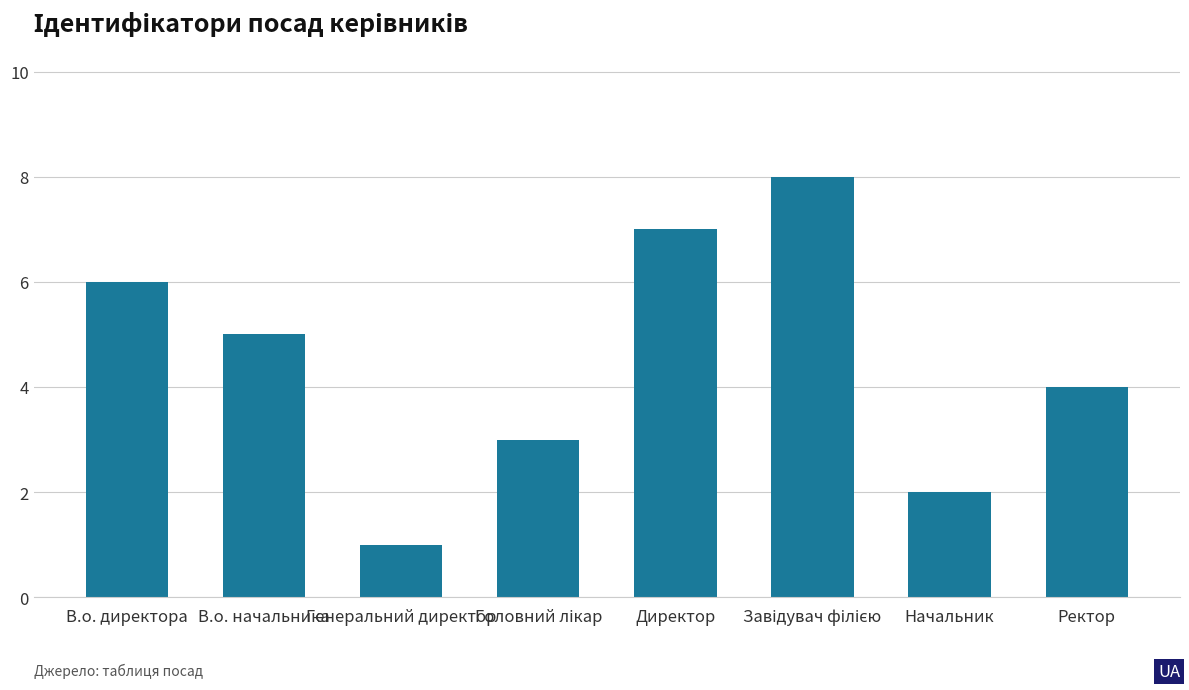

How many data points are less than 5?

4